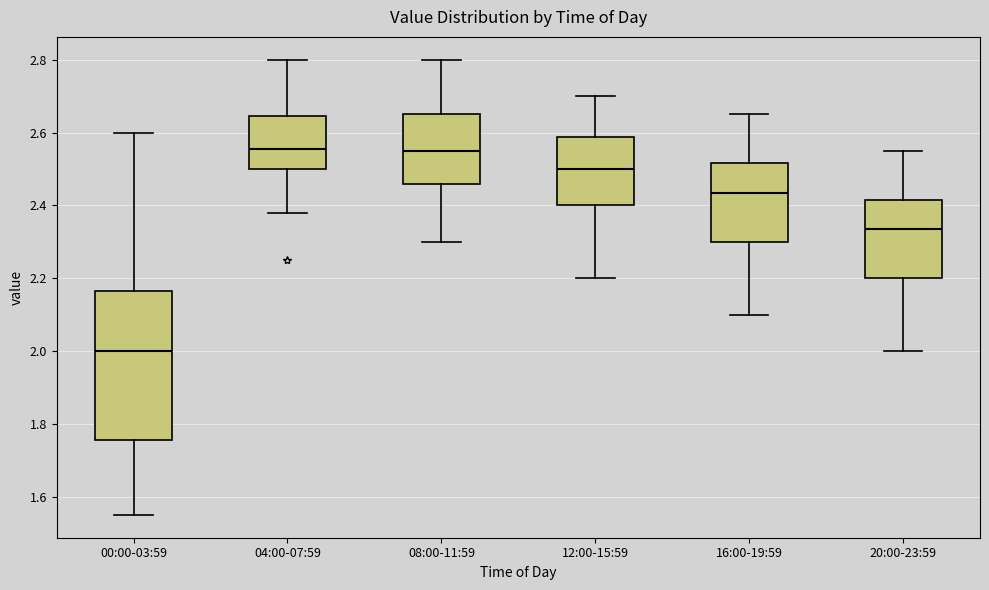

Reading left to right, read every box against the y-axis: the position of its median line, the range the box covers, and the ends of its whiskers. The values are not printed on the chart, so give them approximately, as read against the axis.

00:00-03:59: median 2.00, box 1.76 to 2.16, whiskers 1.56 to 2.60
04:00-07:59: median 2.56, box 2.50 to 2.64, whiskers 2.38 to 2.80
08:00-11:59: median 2.56, box 2.46 to 2.66, whiskers 2.30 to 2.80
12:00-15:59: median 2.50, box 2.40 to 2.58, whiskers 2.20 to 2.70
16:00-19:59: median 2.44, box 2.30 to 2.52, whiskers 2.10 to 2.66
20:00-23:59: median 2.34, box 2.20 to 2.42, whiskers 2.00 to 2.56